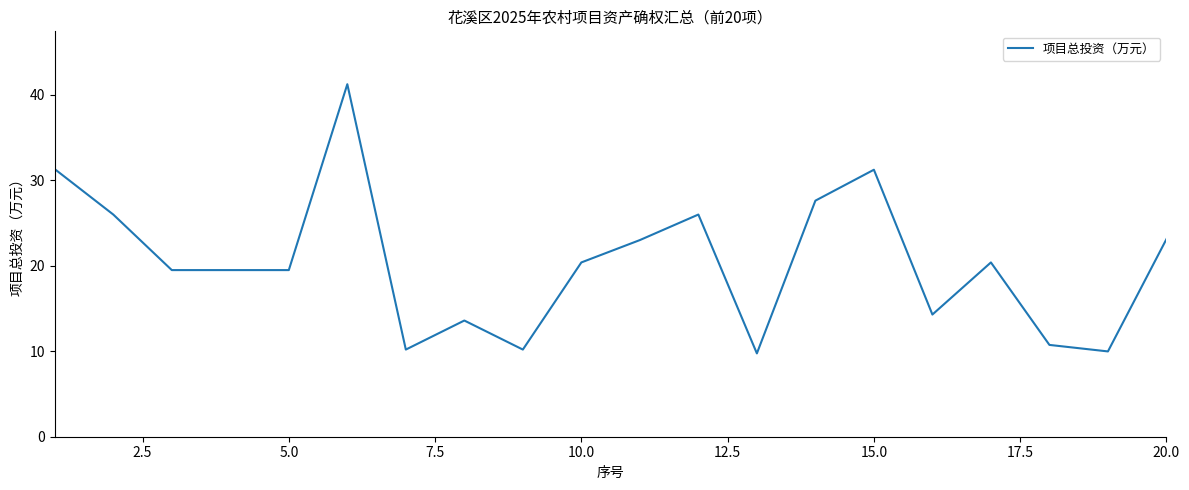

What is the difference between the maximum and minimum values?

31.5